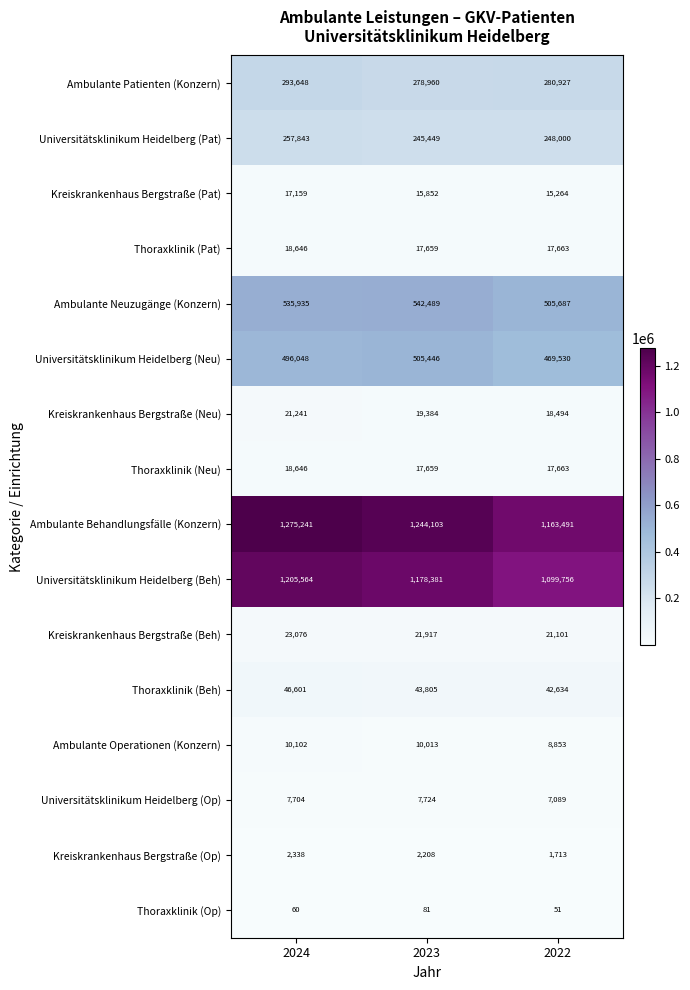

List the labels in order of Universitätsklinikum Heidelberg (Neu) value, largest first.

2023, 2024, 2022